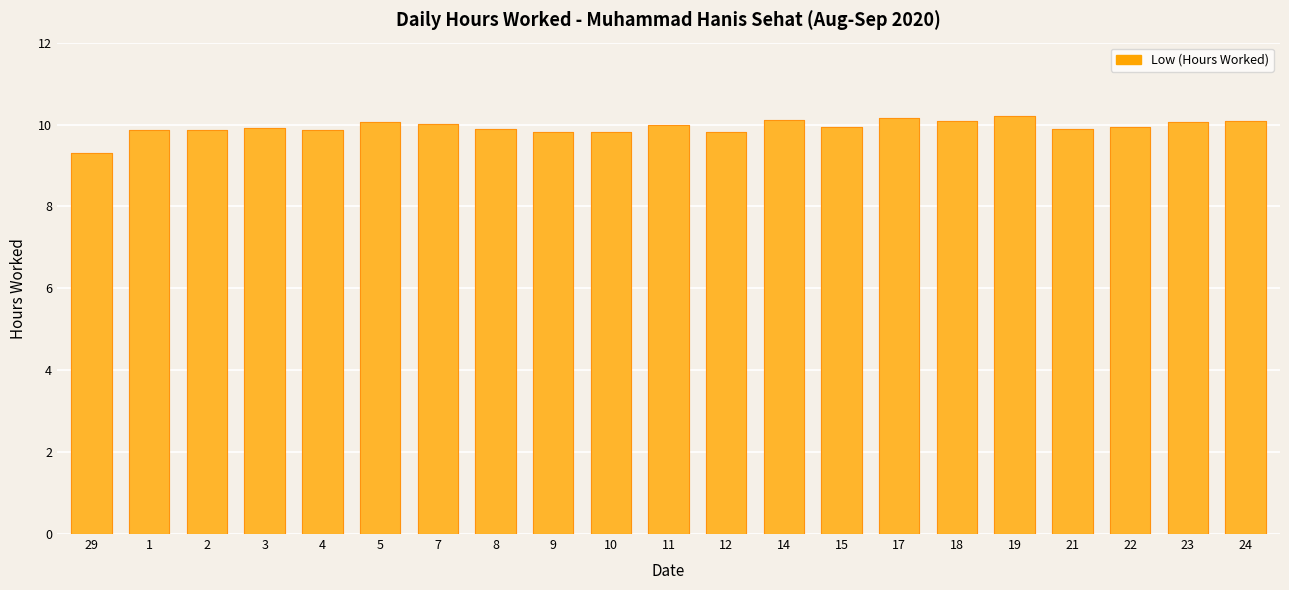

Rank the categories by value from highest to lowest.

19, 17, 14, 18, 24, 5, 23, 7, 11, 15, 22, 3, 8, 21, 4, 1, 2, 9, 10, 12, 29